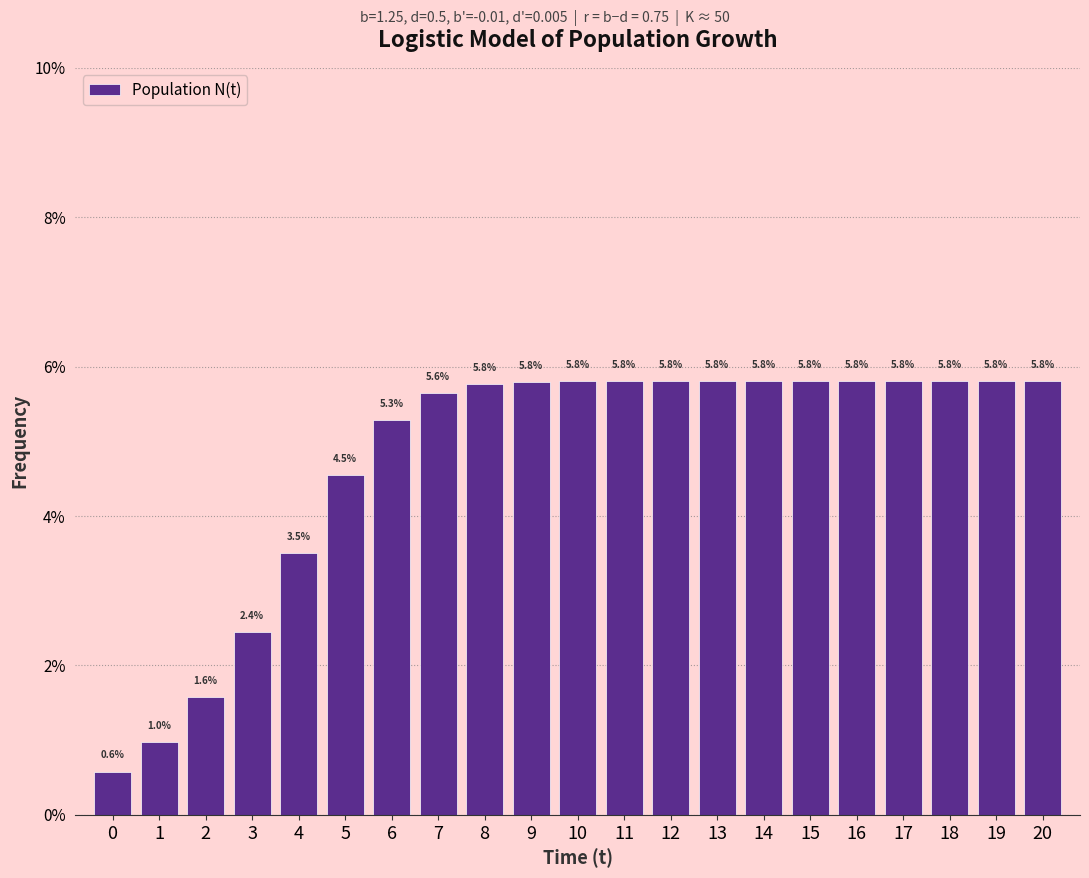

Reading right to left, list all the values displayed in this chart.

20=5.8	19=5.8	18=5.8	17=5.8	16=5.8	15=5.8	14=5.8	13=5.8	12=5.8	11=5.8	10=5.8	9=5.8	8=5.8	7=5.6	6=5.3	5=4.5	4=3.5	3=2.4	2=1.6	1=1.0	0=0.6